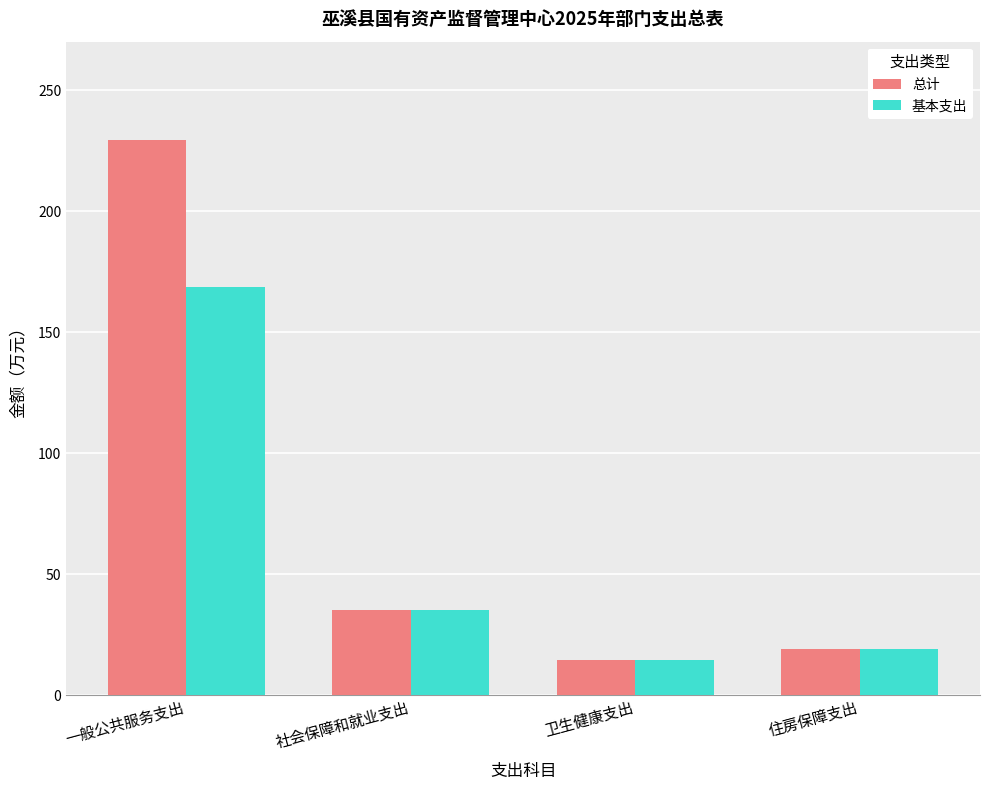

Which series has the largest total across all categories?

总计